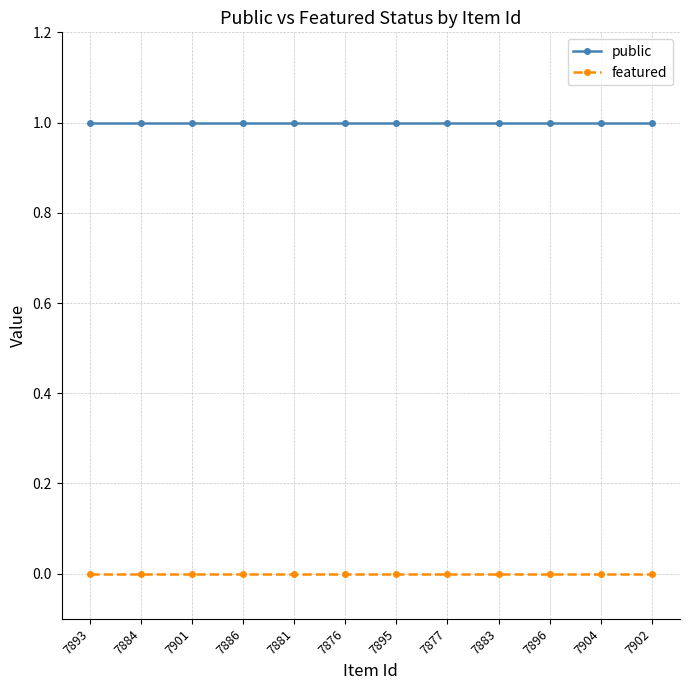

What position from the right is 7886?

9